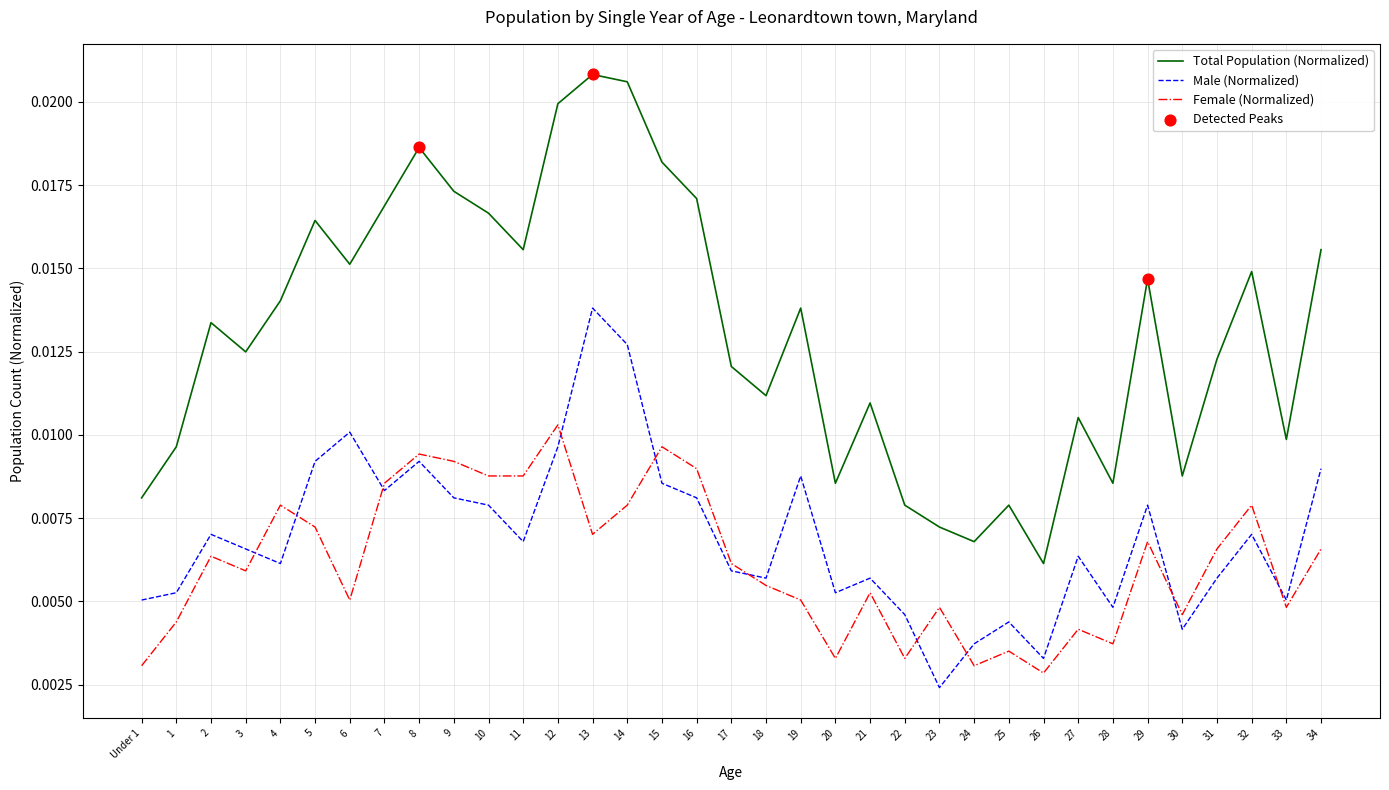

Which series has the largest total across all categories?

Total Population (Normalized)